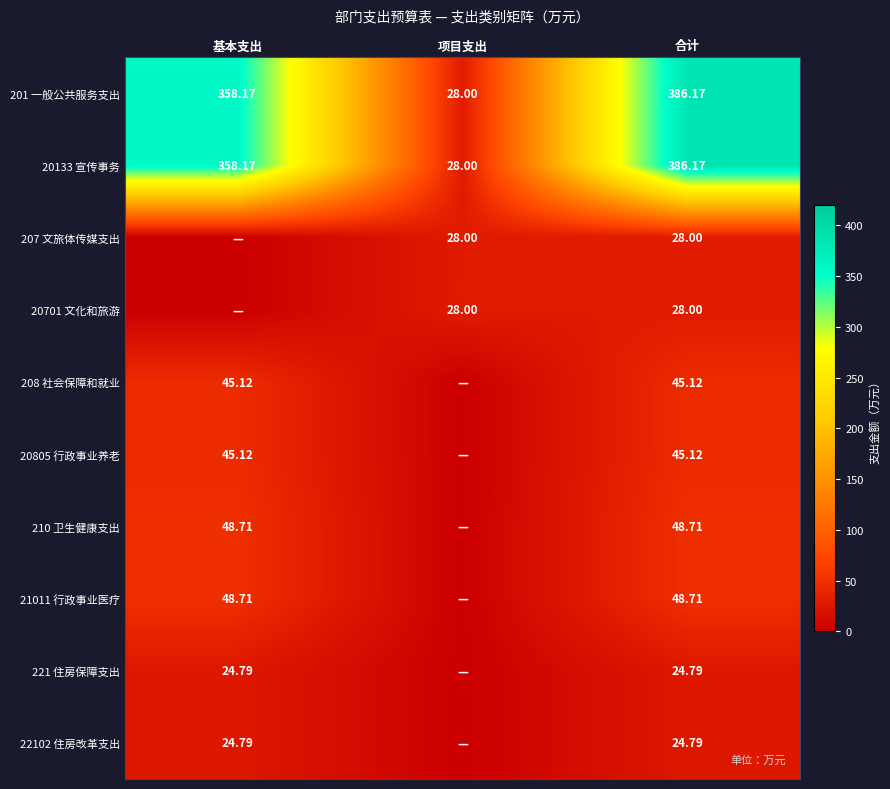

Which category has the lowest value in the 20133 宣传事务 series?

项目支出